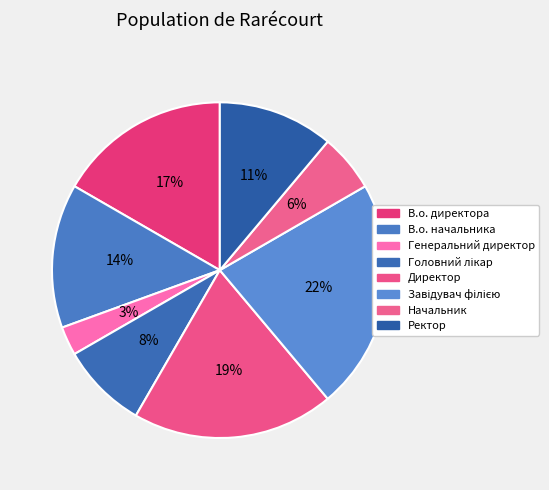

Count the number of slices in the pie.

8